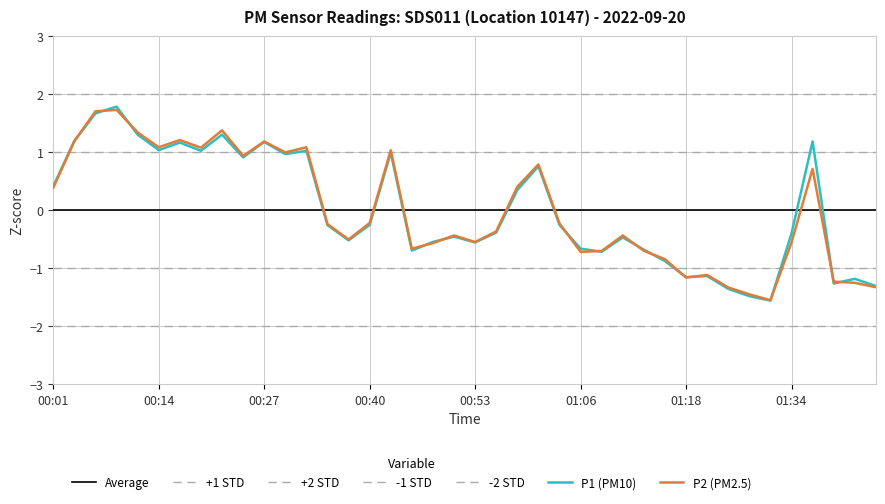

Reading left to right, extract all data points from this chart.

P1: 0.4	1.2	1.7	1.8	1.3	1.0	1.2	1.0	1.3	0.9	1.2	1.0	1.0	-0.3	-0.5	-0.3	1.0	-0.7	-0.5	-0.5	-0.6	-0.4	0.3	0.8	-0.3	-0.7	-0.7	-0.5	-0.7	-0.9	-1.2	-1.1	-1.4	-1.5	-1.6	-0.4	1.2	-1.3	-1.2	-1.3
P2: 0.4	1.2	1.7	1.7	1.3	1.1	1.2	1.1	1.4	0.9	1.2	1.0	1.1	-0.2	-0.5	-0.2	1.0	-0.7	-0.6	-0.4	-0.6	-0.4	0.4	0.8	-0.2	-0.7	-0.7	-0.4	-0.7	-0.8	-1.2	-1.1	-1.3	-1.5	-1.6	-0.6	0.7	-1.2	-1.3	-1.3